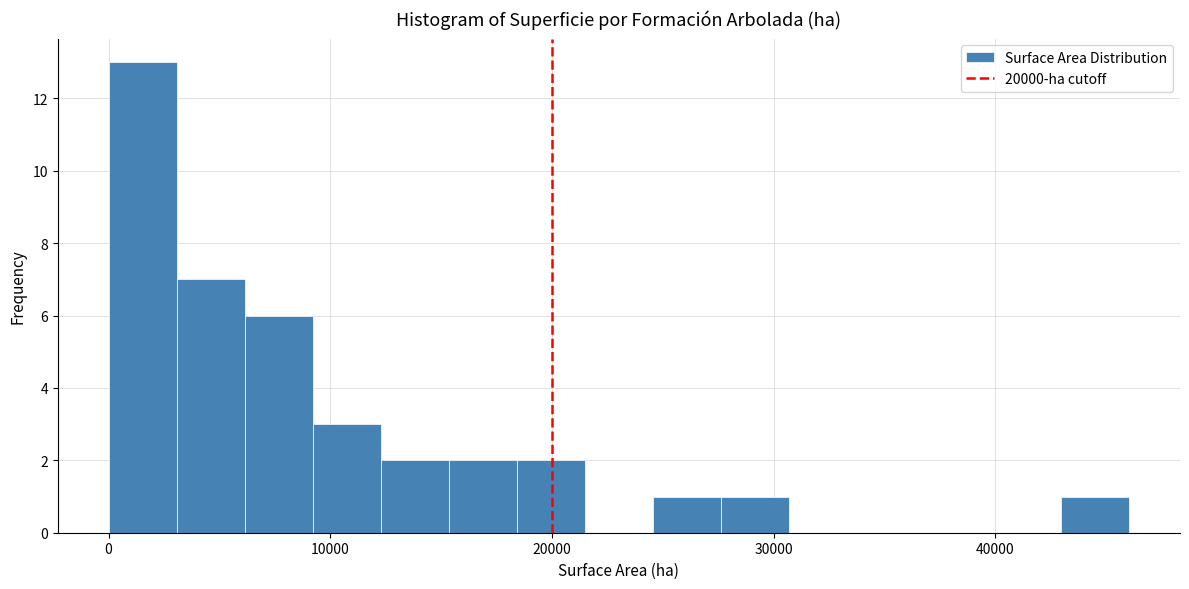

Around what value on the x-axis is the tallest bar? Give the approximate position of its centre, as read against the axis.

2000